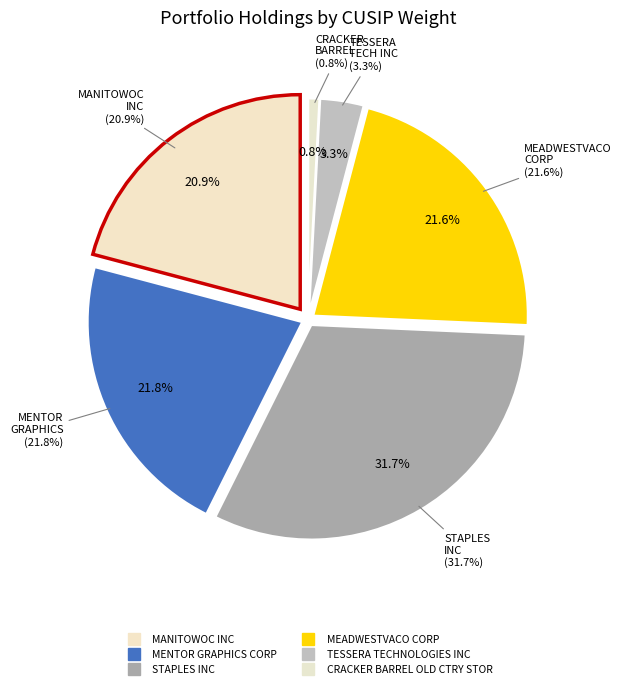

What percentage is the MENTOR GRAPHICS CORP slice, to the nearest percent?

22%